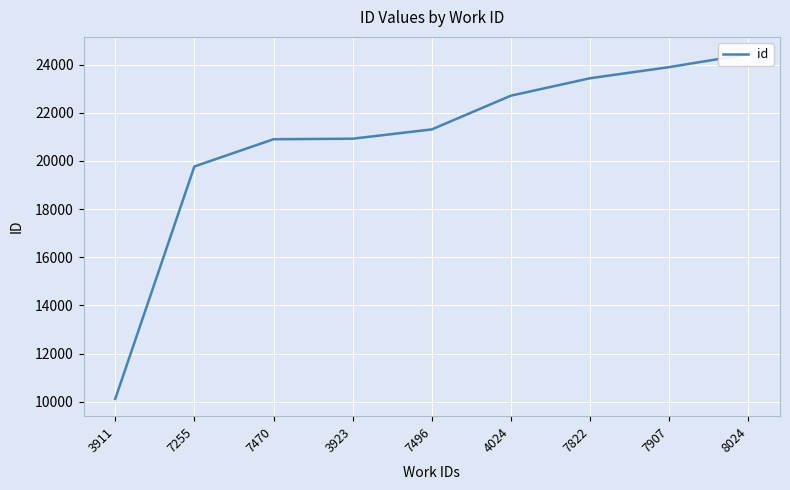

List the labels in order of value, smallest first.

3911, 7255, 7470, 3923, 7496, 4024, 7822, 7907, 8024